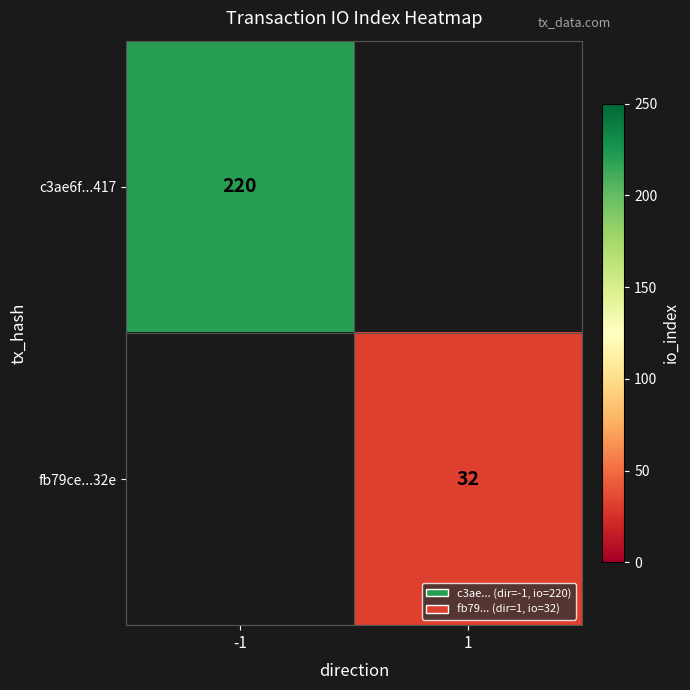

Is it true that fb79ce...32e equals 57 at 1?

False